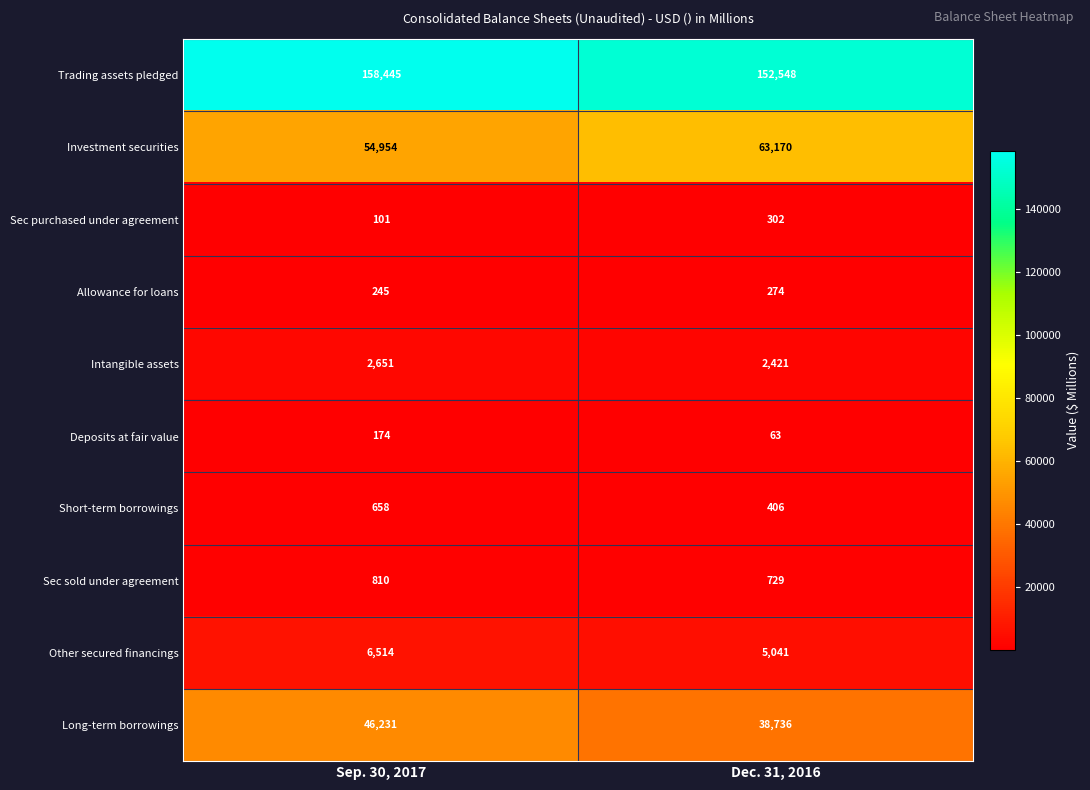

Reading left to right, list all the values displayed in this chart.

Trading assets pledged: Sep. 30, 2017=158445	Dec. 31, 2016=152548
Investment securities: Sep. 30, 2017=54954	Dec. 31, 2016=63170
Sec purchased under agreement: Sep. 30, 2017=101	Dec. 31, 2016=302
Allowance for loans: Sep. 30, 2017=245	Dec. 31, 2016=274
Intangible assets: Sep. 30, 2017=2651	Dec. 31, 2016=2421
Deposits at fair value: Sep. 30, 2017=174	Dec. 31, 2016=63
Short-term borrowings: Sep. 30, 2017=658	Dec. 31, 2016=406
Sec sold under agreement: Sep. 30, 2017=810	Dec. 31, 2016=729
Other secured financings: Sep. 30, 2017=6514	Dec. 31, 2016=5041
Long-term borrowings: Sep. 30, 2017=46231	Dec. 31, 2016=38736